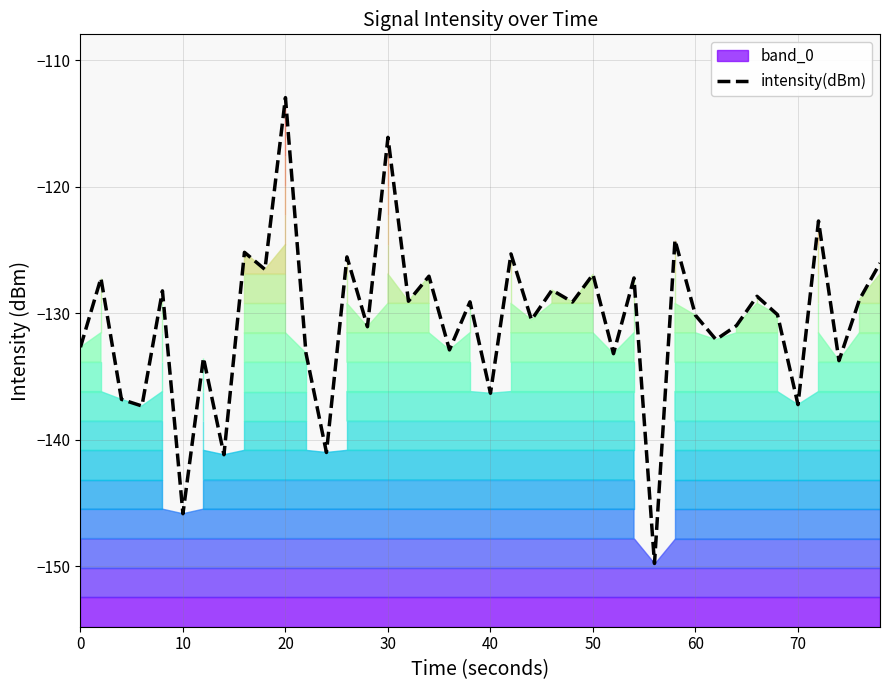

At which label does intensity(dBm) reach its peak?

20